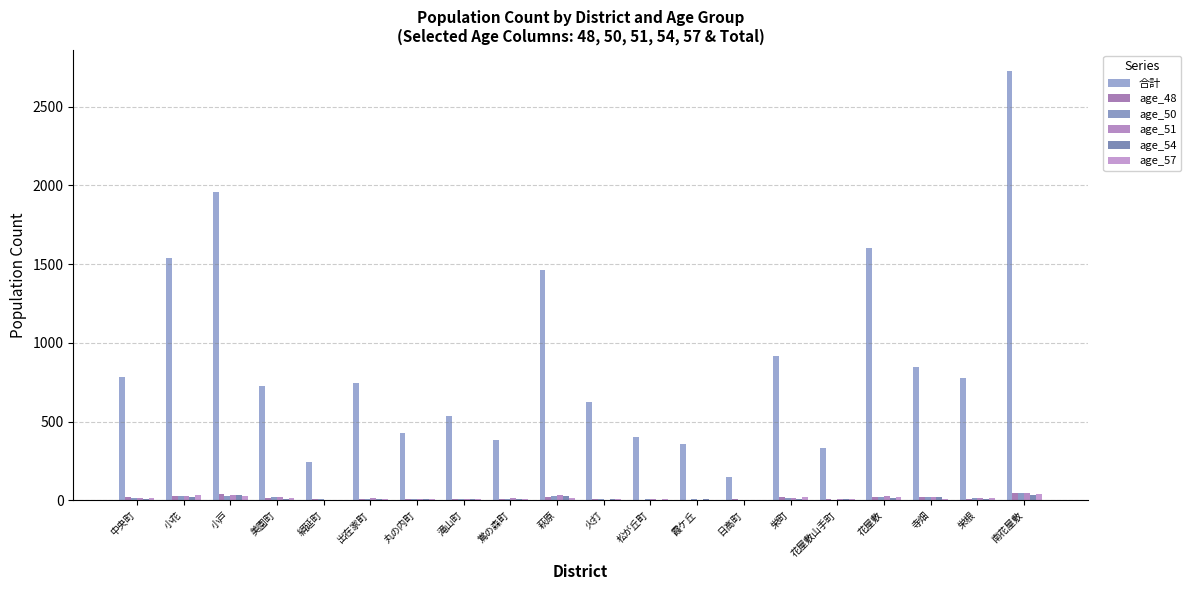

What is the difference between the age_54 values at 南花屋敷 and 花屋敷?

20